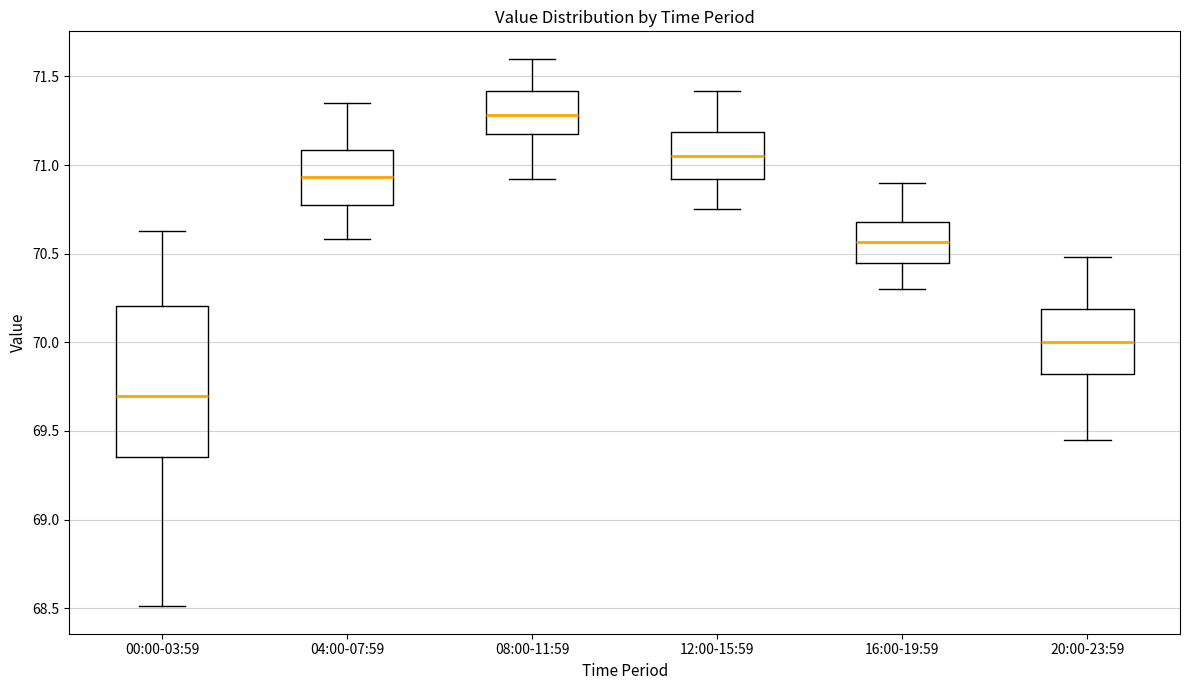

Which box is the tallest, from its lower edge to its upper edge?

00:00-03:59